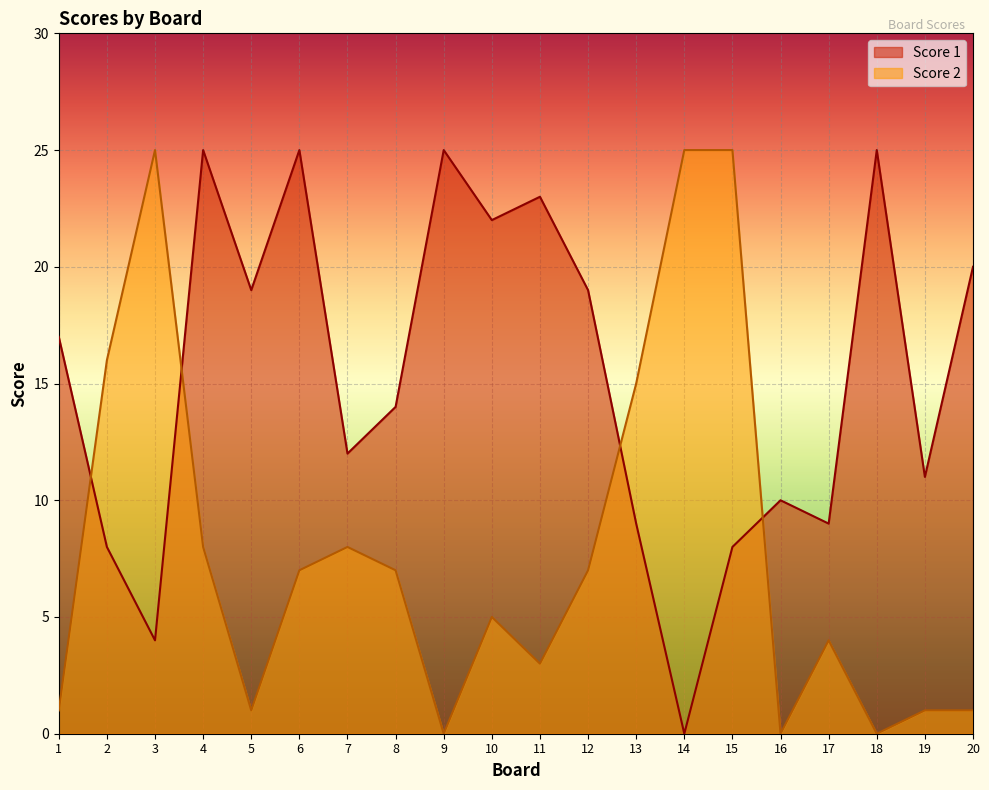

List the series in order of their overall mean, highest first.

Score 1, Score 2